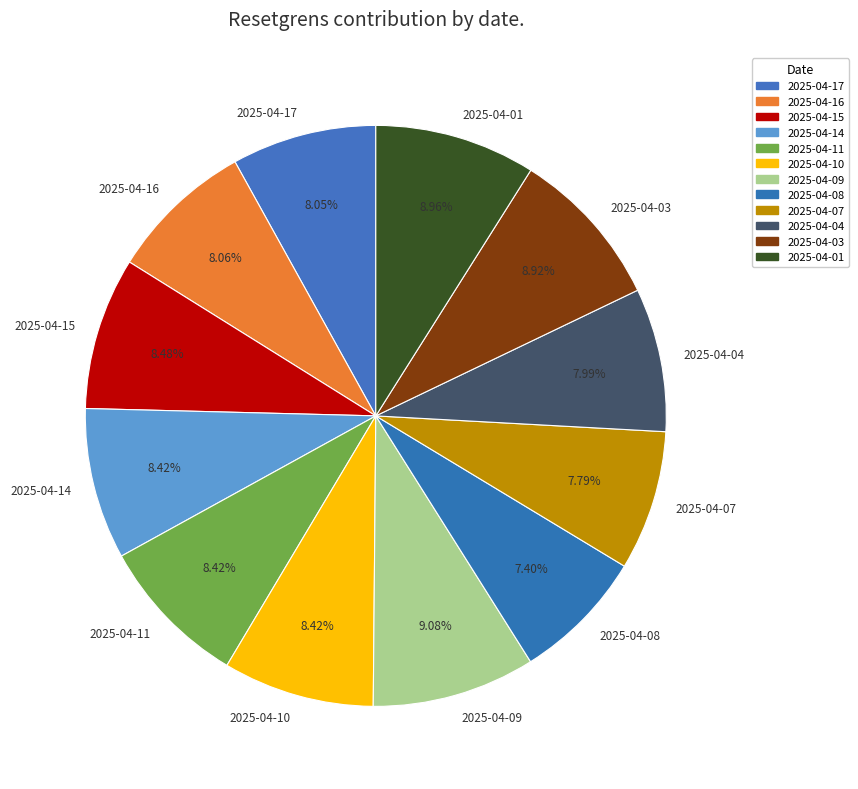

True or false: 2025-04-07 accounts for 8% of the total.

True